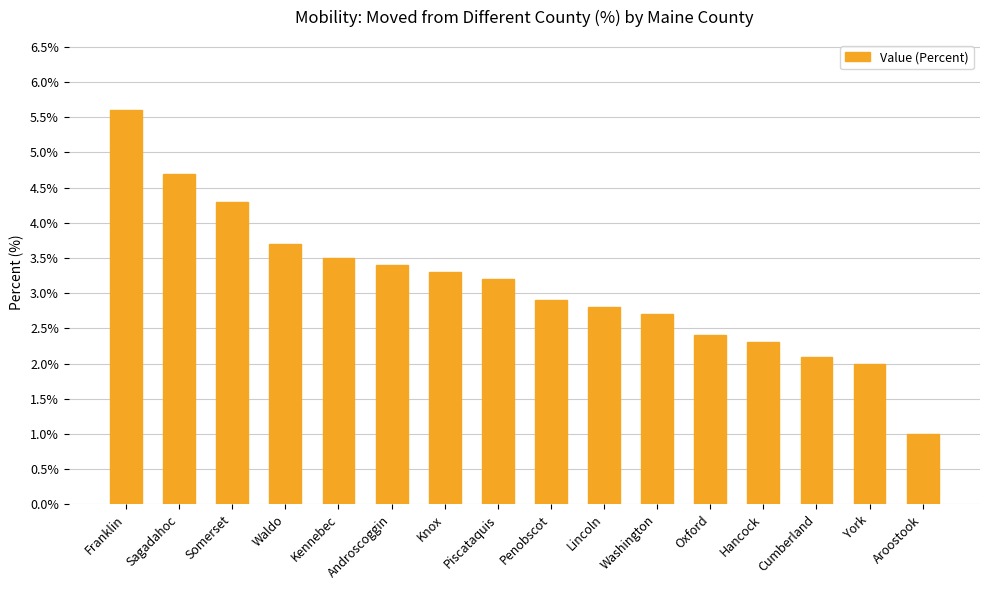

What is the ratio of the value at Aroostook to the value at Somerset?

0.2